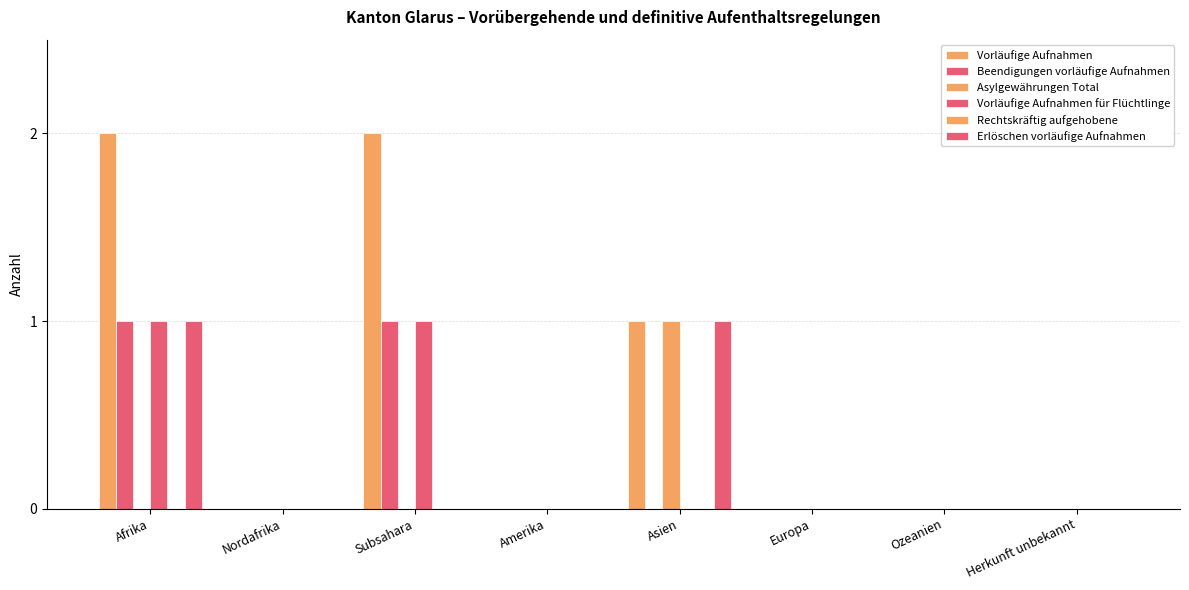

Reading left to right, list all the values displayed in this chart.

Vorläufige Aufnahmen: Afrika=2	Nordafrika=0	Subsahara=2	Amerika=0	Asien=1	Europa=0	Ozeanien=0	Herkunft unbekannt=0
Beendigungen vorläufige Aufnahmen: Afrika=1	Nordafrika=0	Subsahara=1	Amerika=0	Asien=0	Europa=0	Ozeanien=0	Herkunft unbekannt=0
Asylgewährungen Total: Afrika=0	Nordafrika=0	Subsahara=0	Amerika=0	Asien=1	Europa=0	Ozeanien=0	Herkunft unbekannt=0
Vorläufige Aufnahmen für Flüchtlinge: Afrika=1	Nordafrika=0	Subsahara=1	Amerika=0	Asien=0	Europa=0	Ozeanien=0	Herkunft unbekannt=0
Rechtskräftig aufgehobene: Afrika=0	Nordafrika=0	Subsahara=0	Amerika=0	Asien=0	Europa=0	Ozeanien=0	Herkunft unbekannt=0
Erlöschen vorläufige Aufnahmen: Afrika=1	Nordafrika=0	Subsahara=0	Amerika=0	Asien=1	Europa=0	Ozeanien=0	Herkunft unbekannt=0